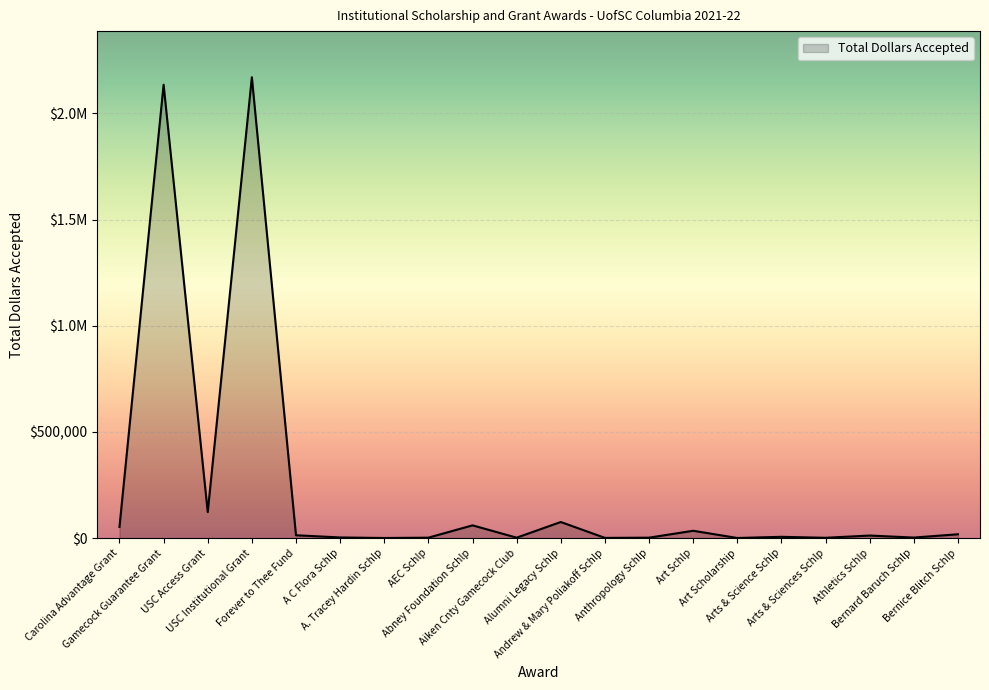

True or false: the data shows 12000 at Athletics Schlp.

True